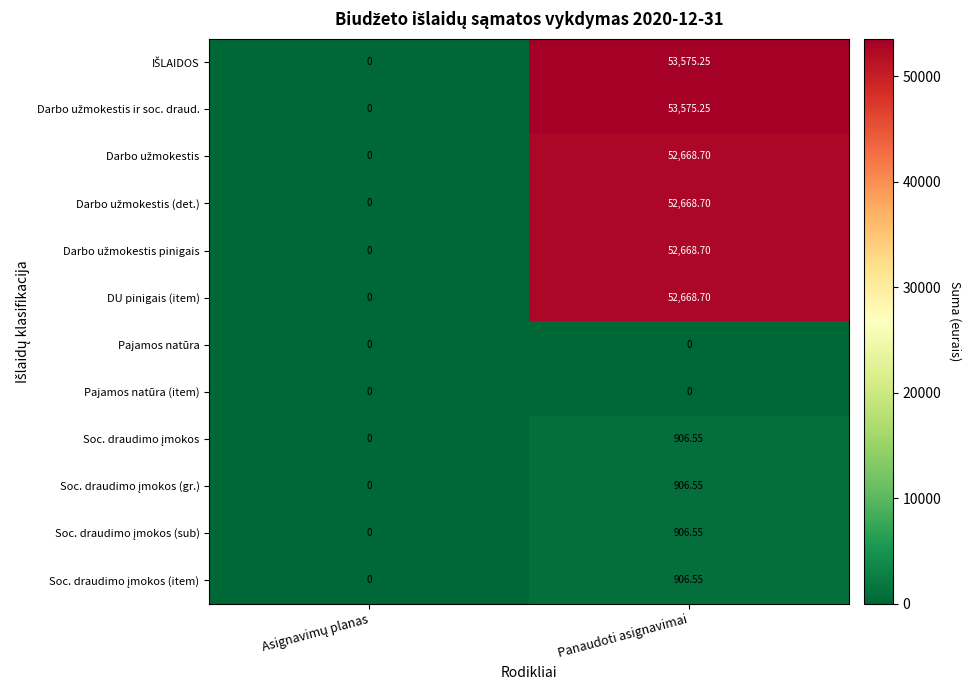

At which category is the sum across all series the highest?

Panaudoti asignavimai